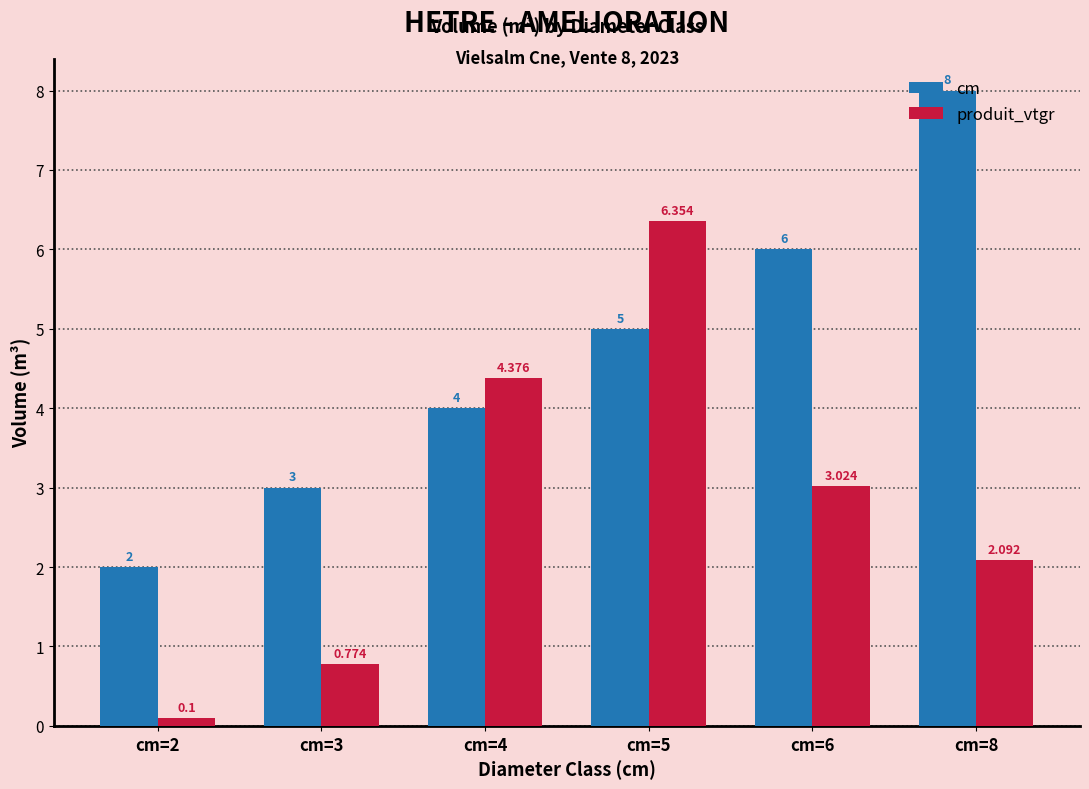

Is it true that produit_vtgr equals 2.1 at cm=8?

True